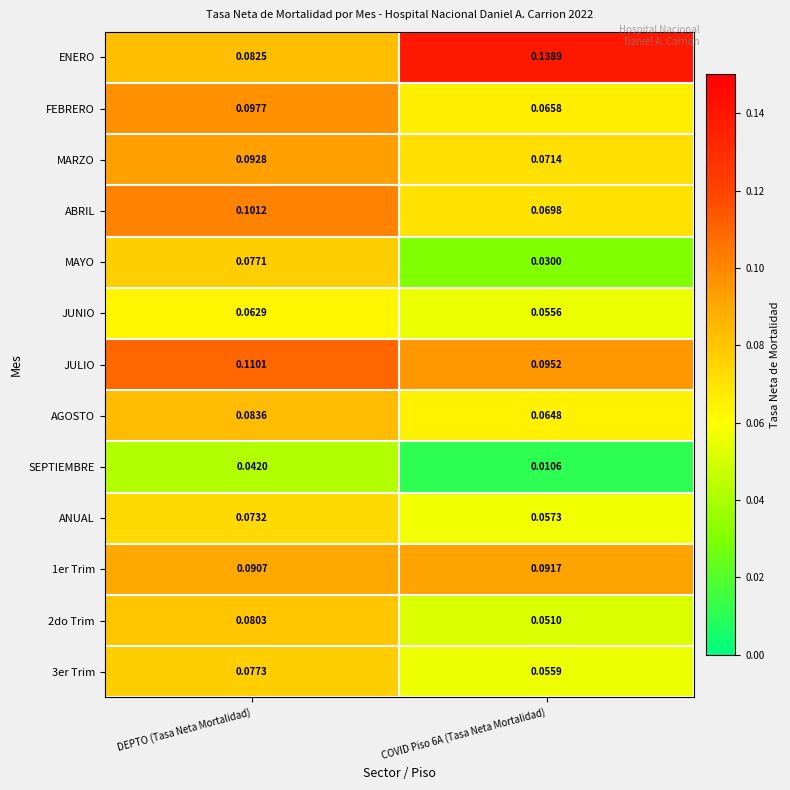

Which series has the largest total across all categories?

ENERO